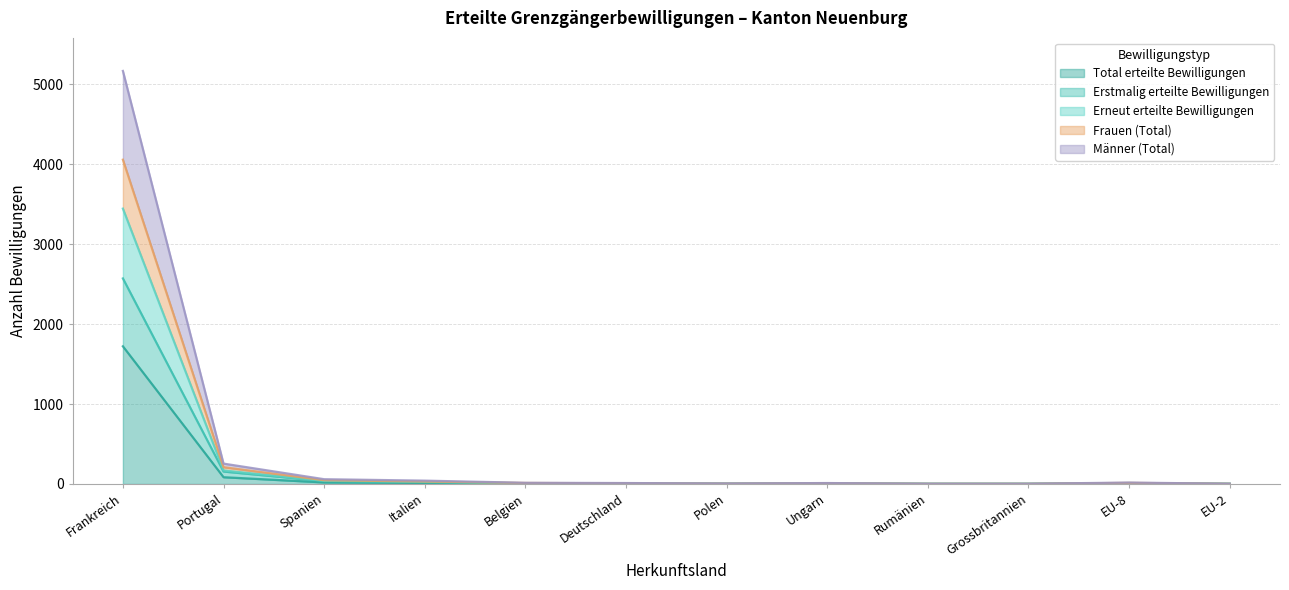

What is the difference between the Erneut erteilte Bewilligungen values at Belgien and Ungarn?

2